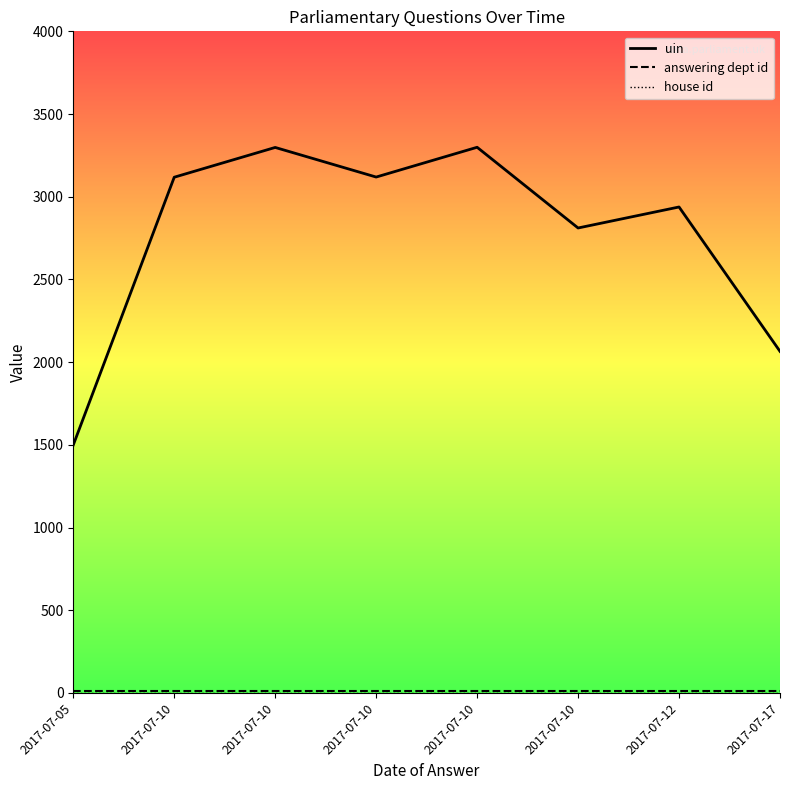

Does the chart display data point markers on the line(s)?

No